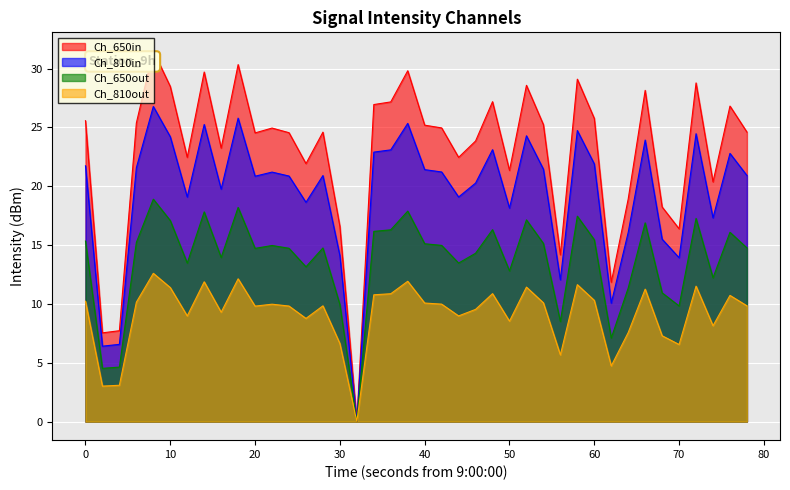

What is the difference between the highest and lowest values at 30?

10.0